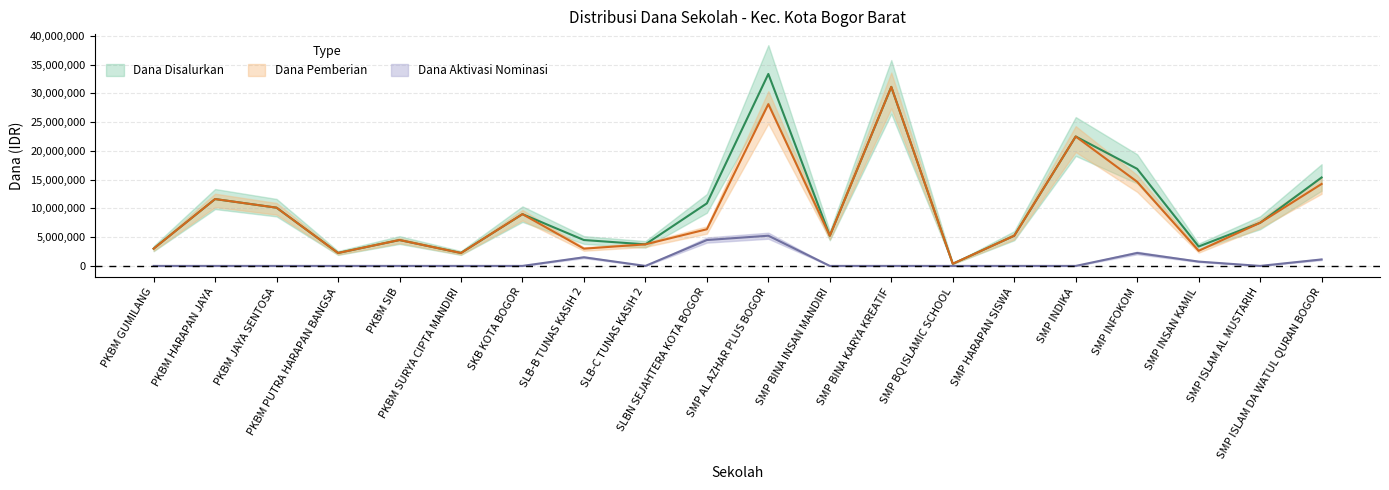

At which label is Dana Pemberian closest to 15750000?

SMP INFOKOM